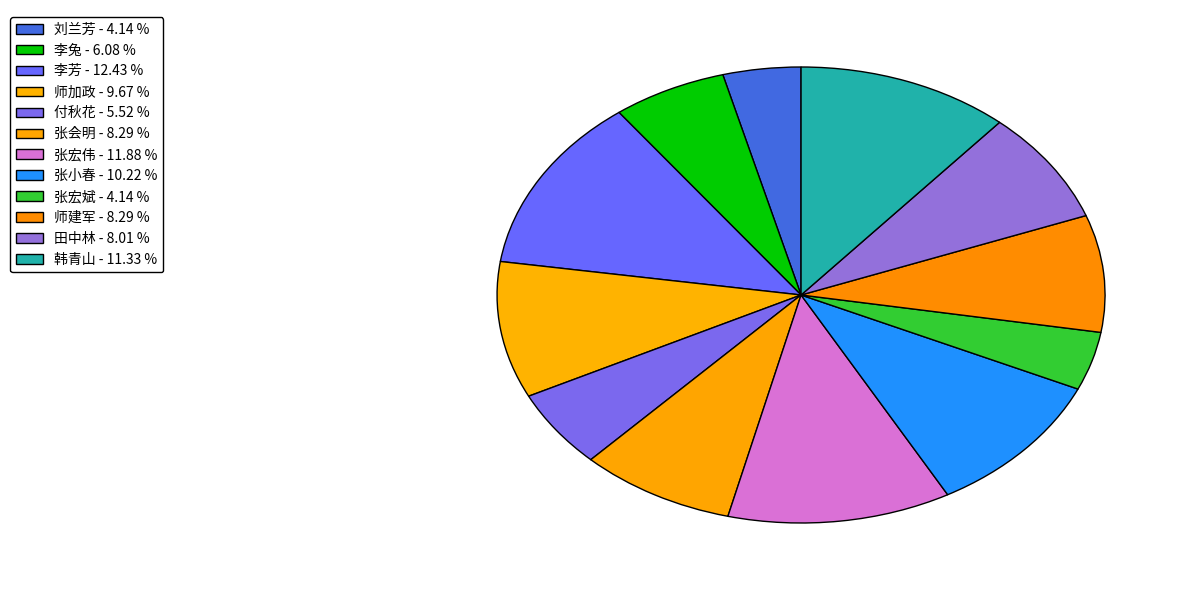

Does any single category account for the majority?

No